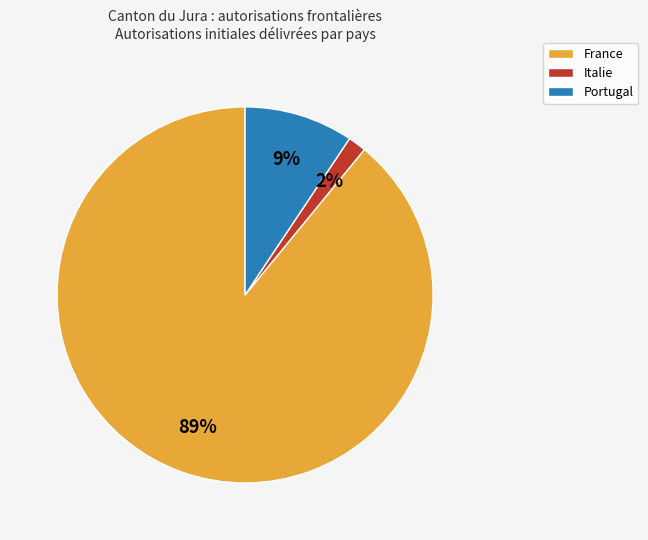

How many slices are in this pie chart?

3